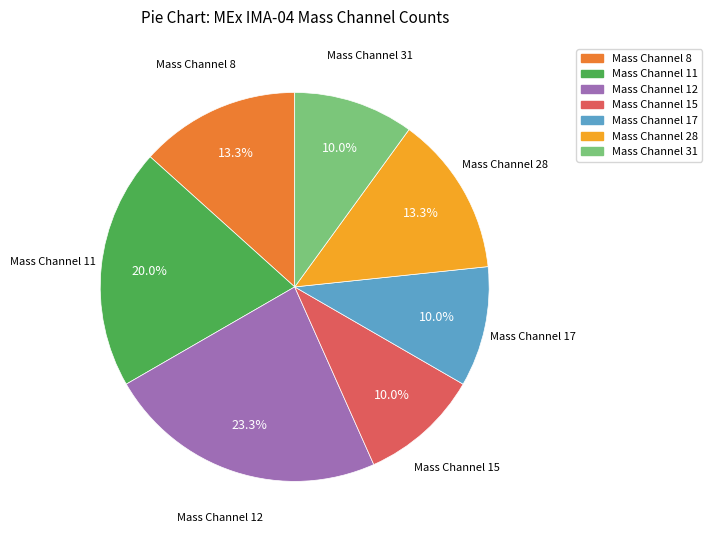

Which category has the biggest portion of the pie?

Mass Channel 12